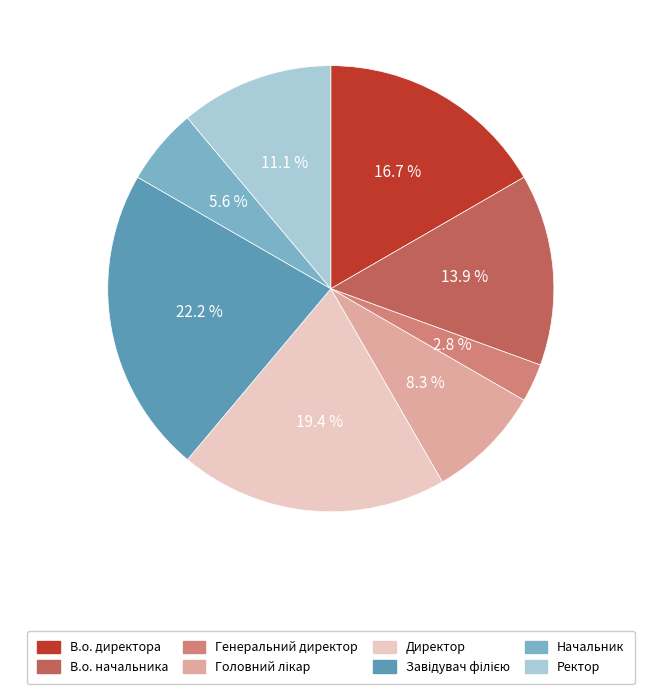

Do Директор and В.о. директора together represent more than half of the pie?

No